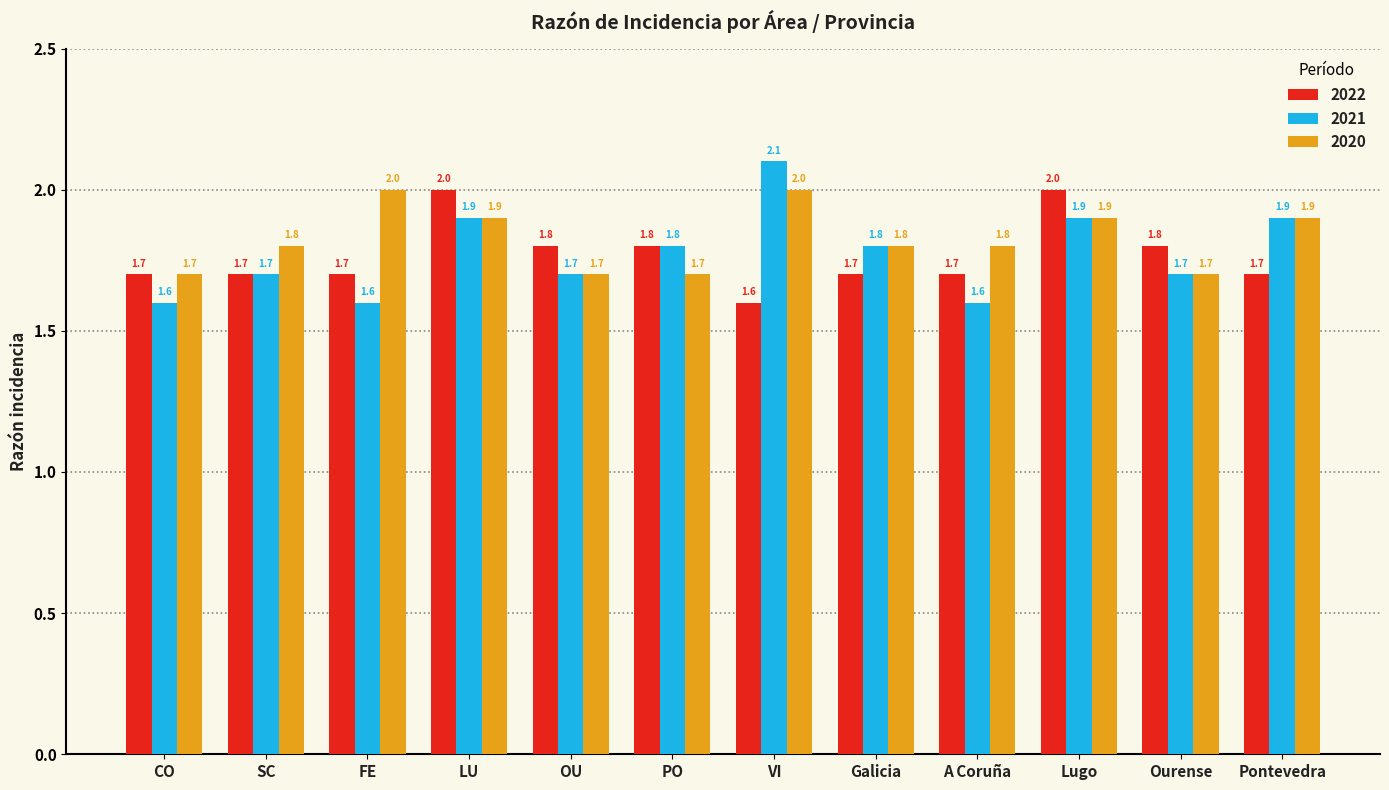

What is the label of the 4th bar from the right?

A Coruña